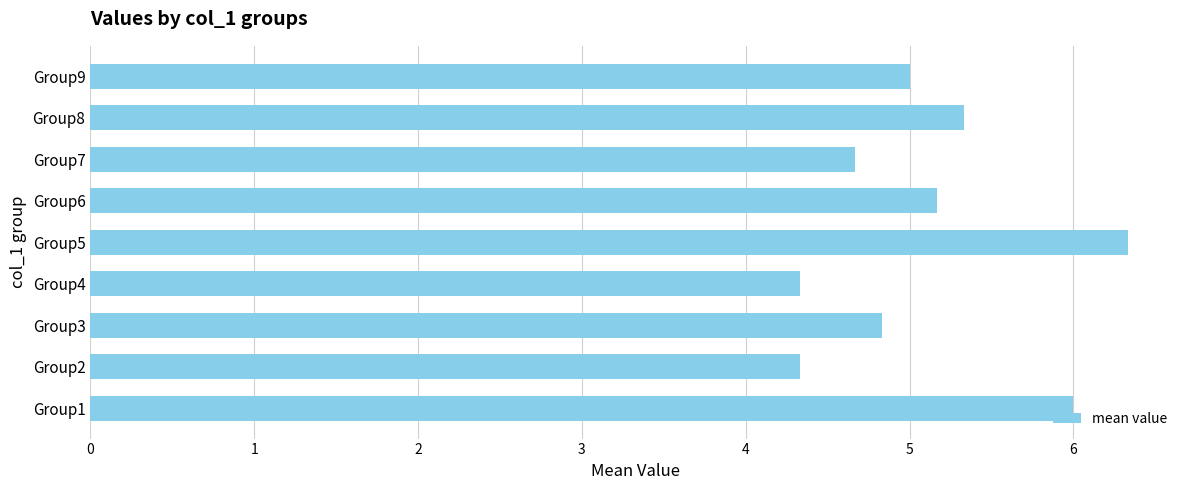

What is the difference between the maximum and minimum values?

2.0